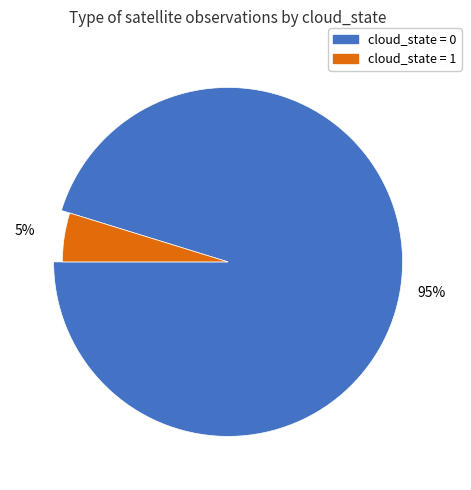

To the nearest percent, what is the average slice percentage?

50%